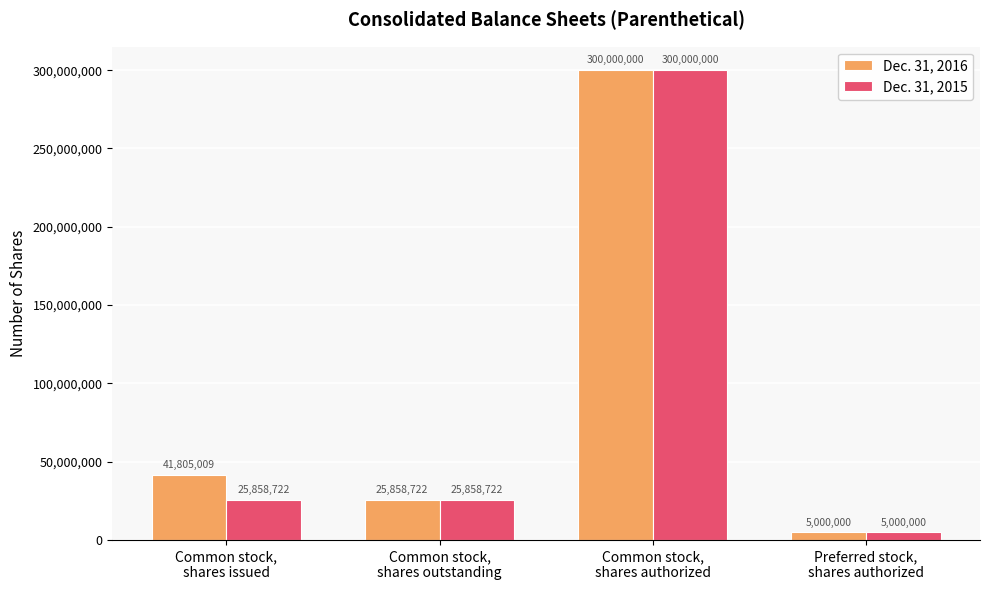

What is the difference between the second highest and minimum values in the Dec. 31, 2015 series?

20858722